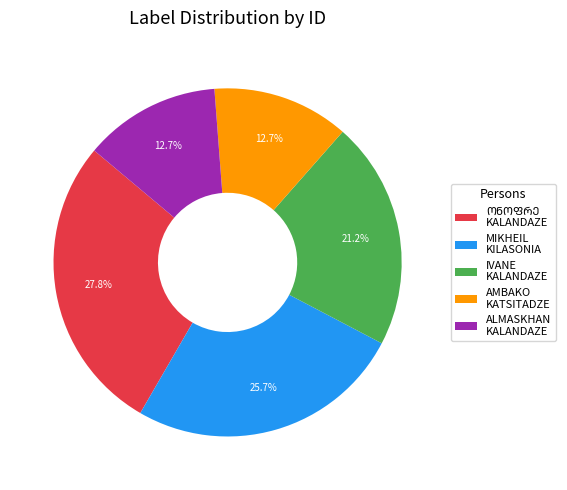

Combined, what portion of the pie is AMBAKO KATSITADZE and MIKHEIL KILASONIA?

38.4%